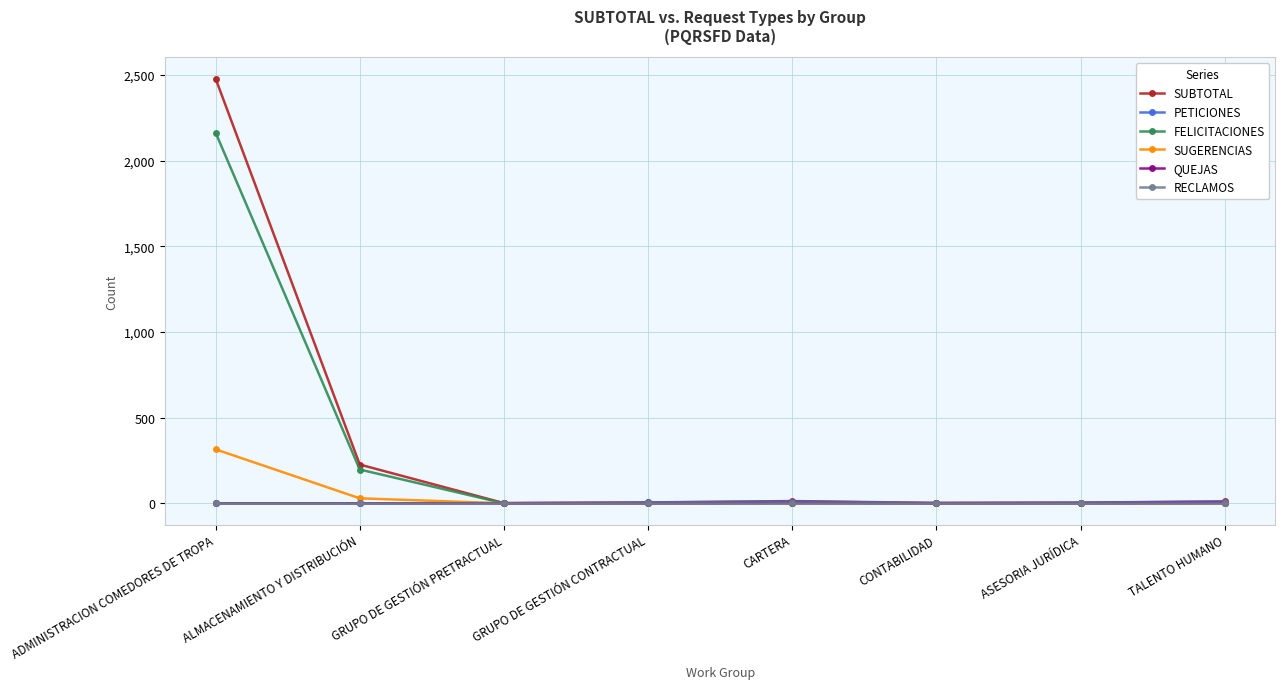

Which series has the largest range (max minus min)?

SUBTOTAL